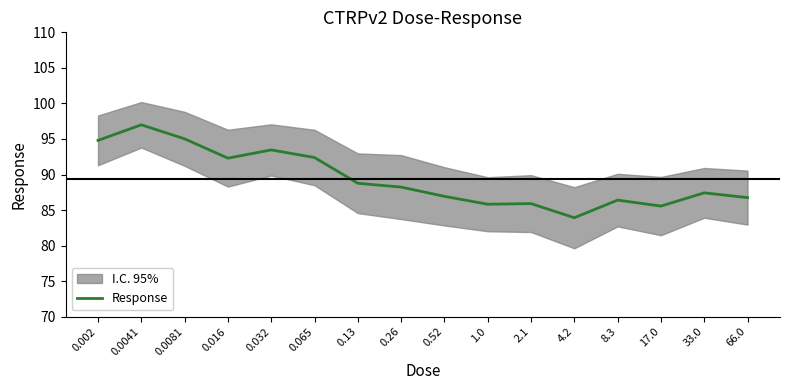

What is the difference between the maximum and minimum values?

13.1